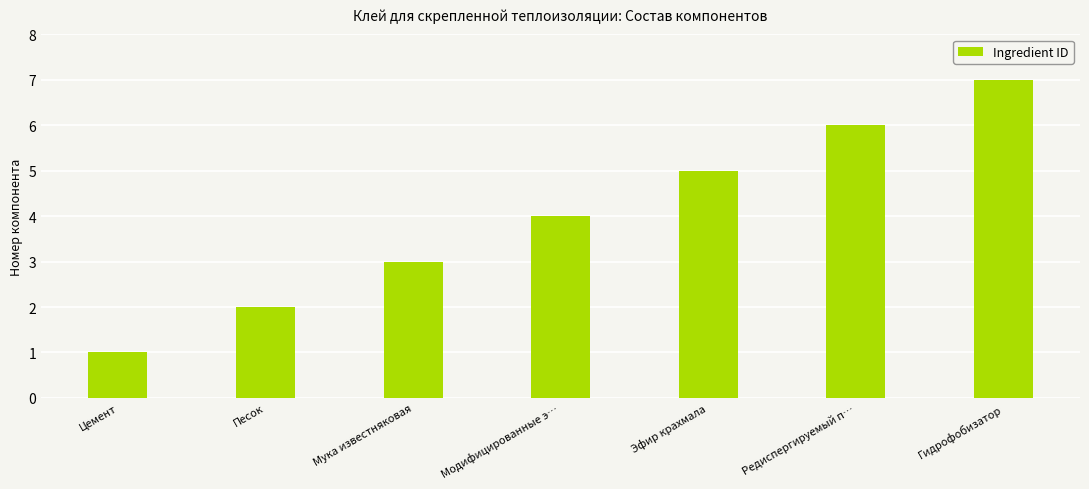

How many data points are less than 4?

3